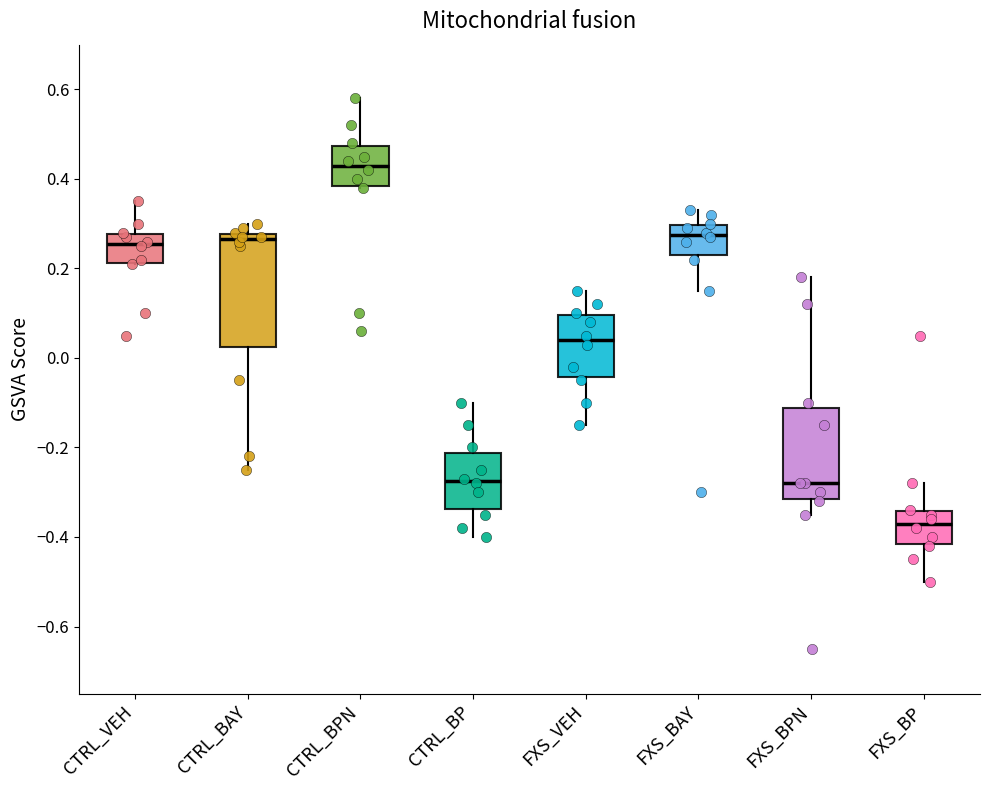

Comparing the boxes themselves (not the whiskers), which one is the tallest?

CTRL_BAY